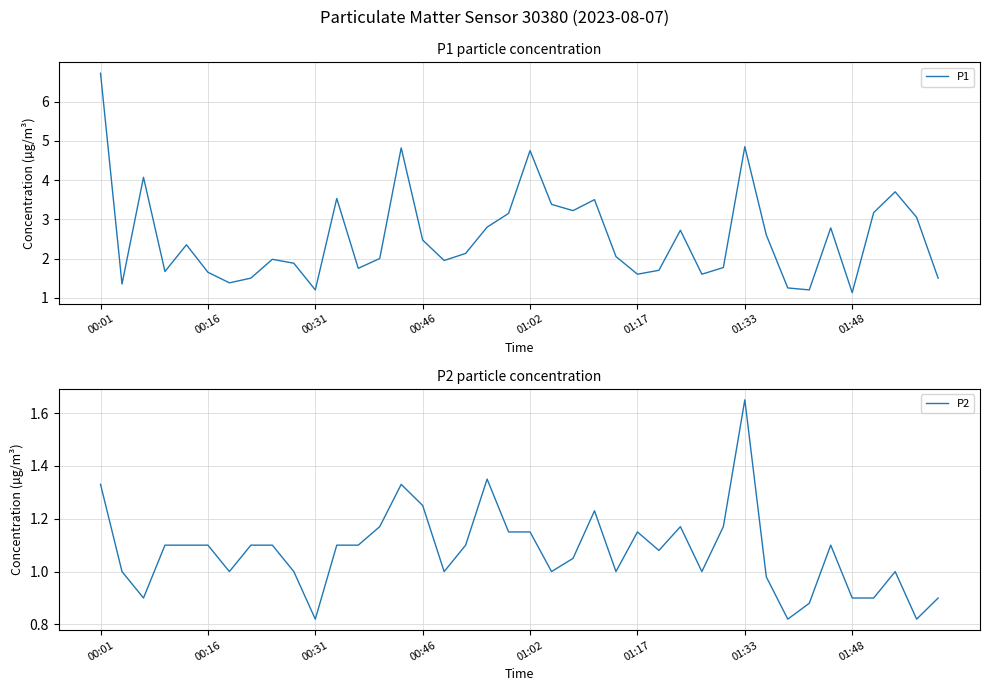

What is the minimum value for P1?

1.1